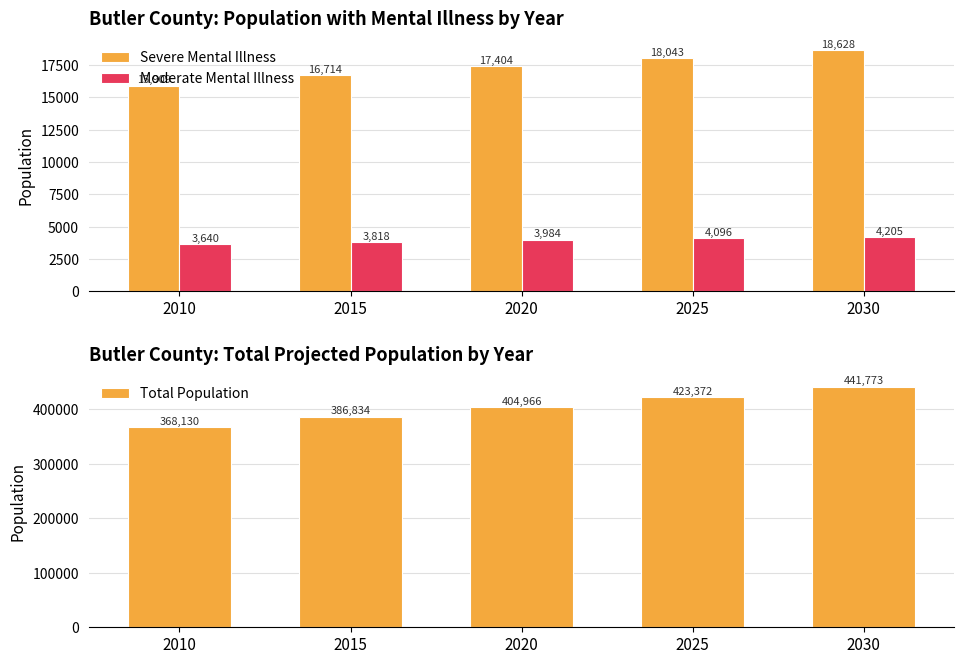

Does the chart contain any negative values?

No